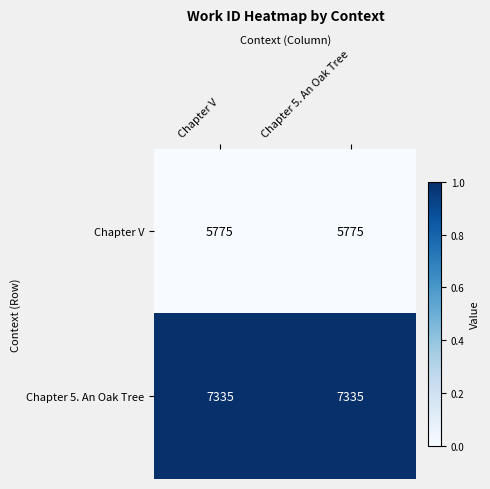

What is the difference between the highest and lowest values at Chapter V?

1560